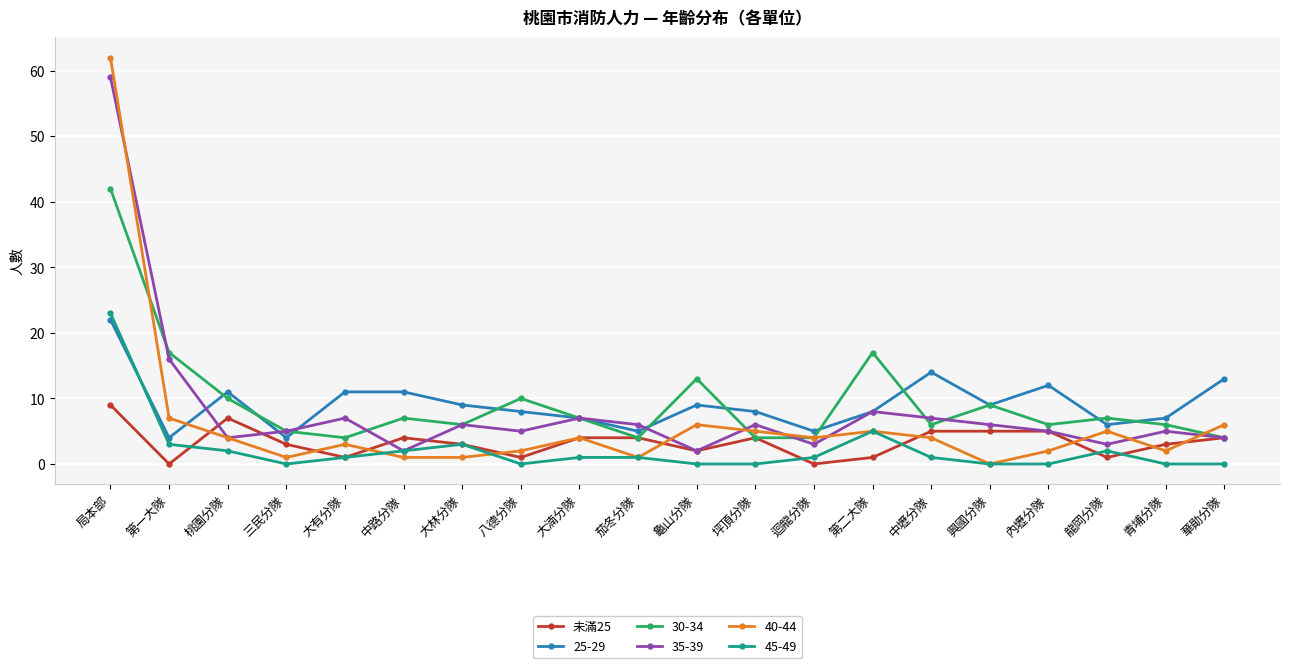

True or false: 35-39 has a value of 9 at 興國分隊.

False